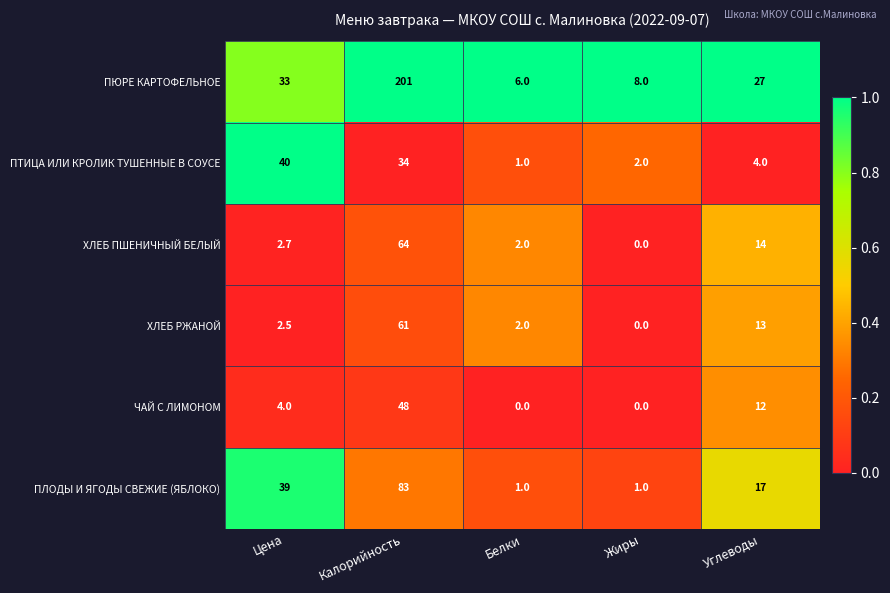

What is the sum of the ХЛЕБ ПШЕНИЧНЫЙ БЕЛЫЙ values at Жиры and Углеводы?

14.0